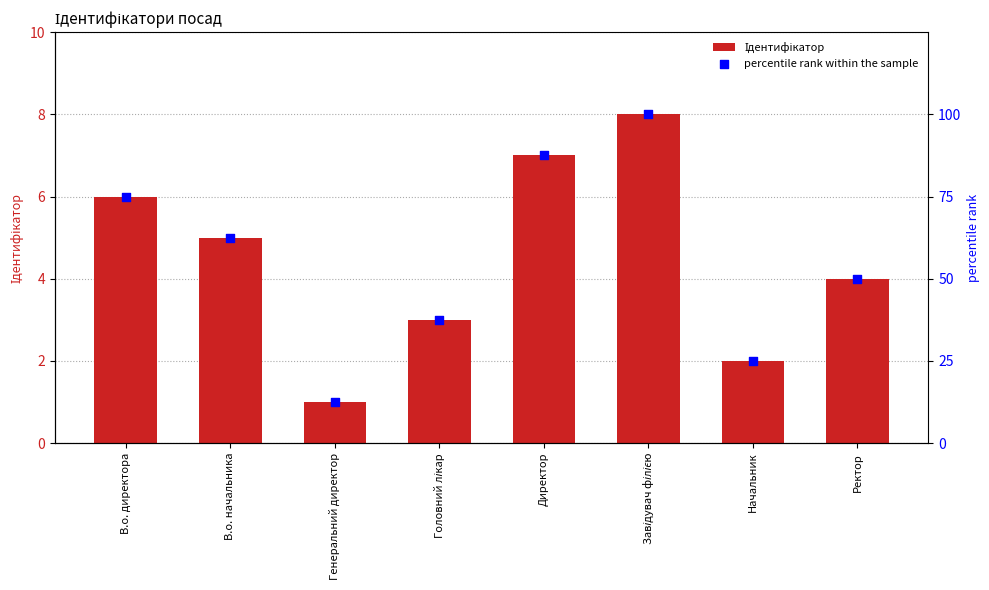

At how many categories does at least one series exceed 95?

1